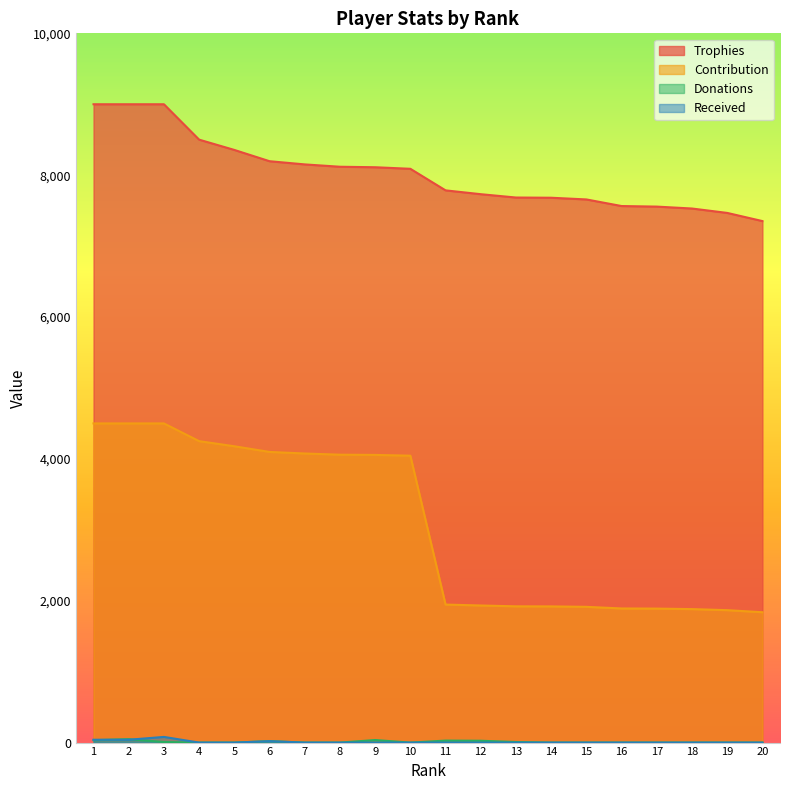

In Donations, how many points are lower than both neighbors (excluding endpoints)?

1